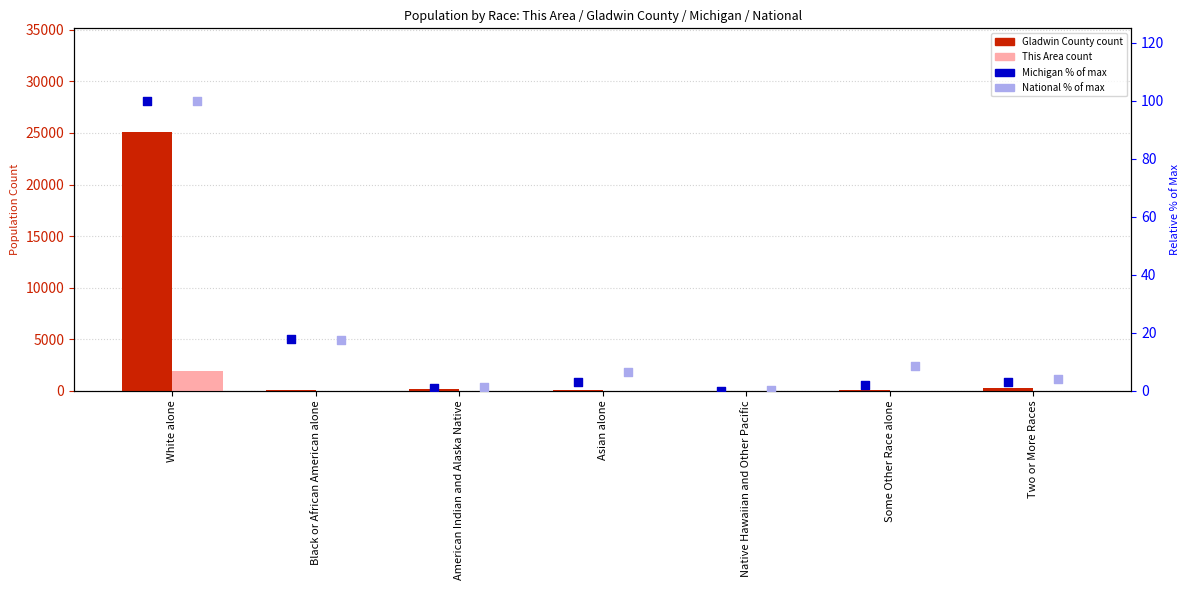

Which series has the widest spread of Y values?

Gladwin County